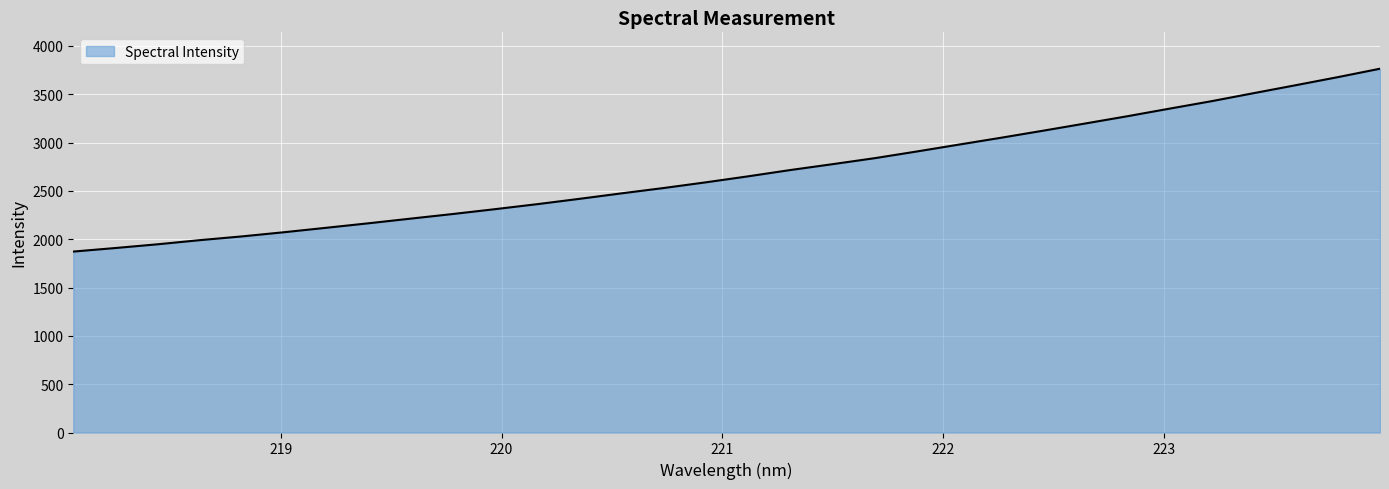

What is the greatest value displayed?

3764.0